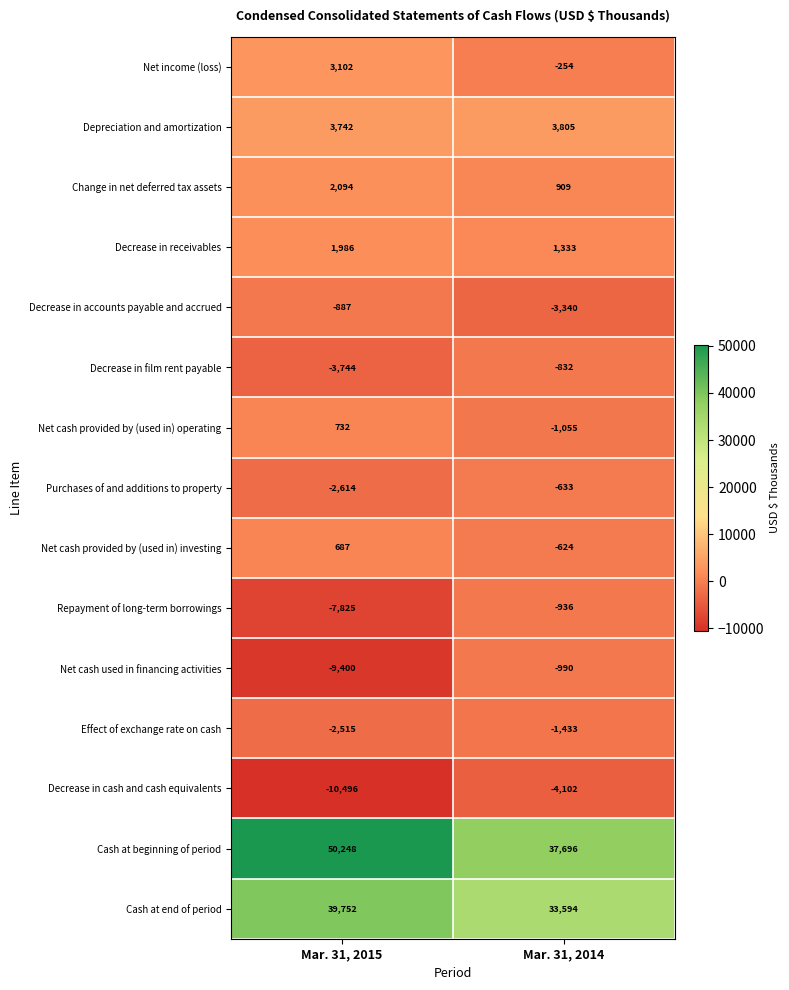

What is the total value across all series at Mar. 31, 2014?

63138